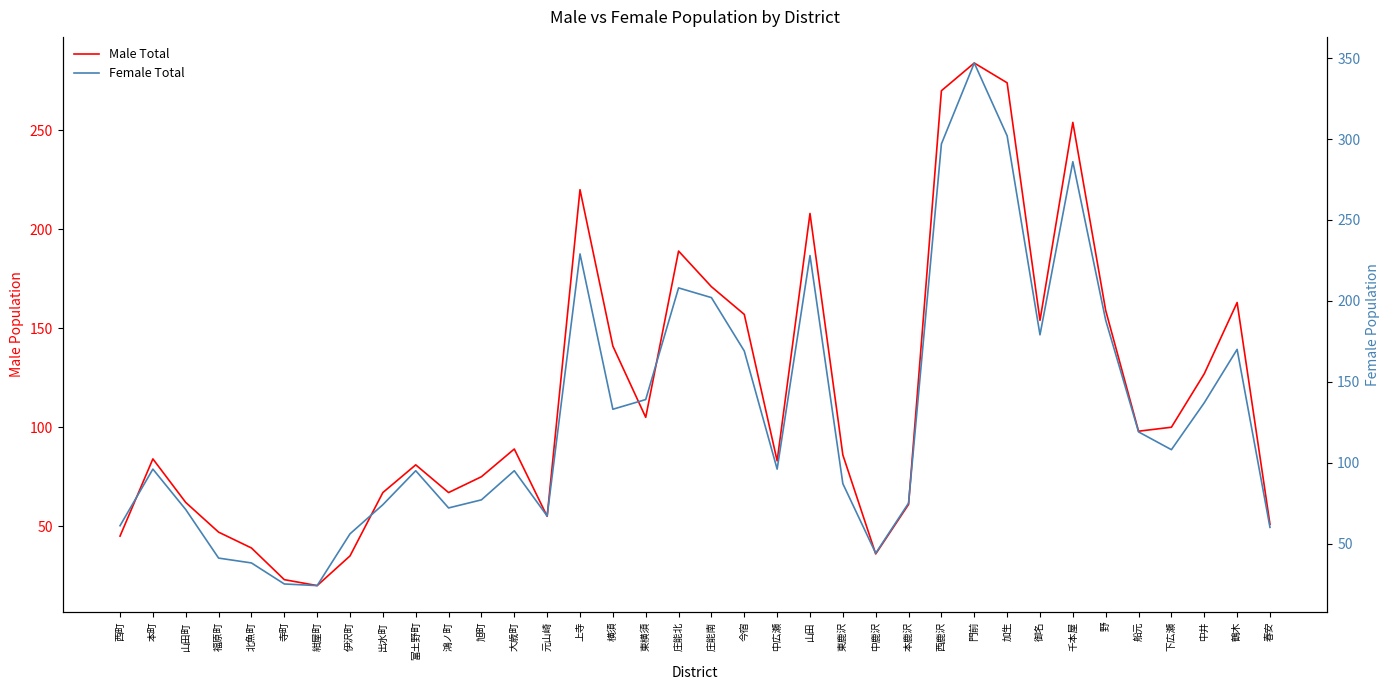

What is the label of the 12th point from the left?

旭町